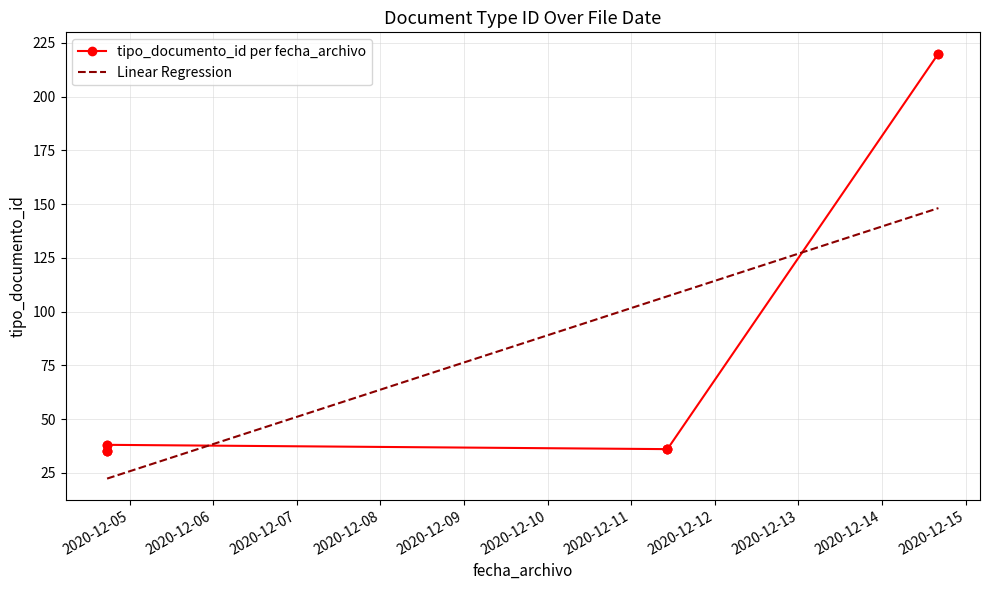

How many values in the Linear Regression series are below 107?

5